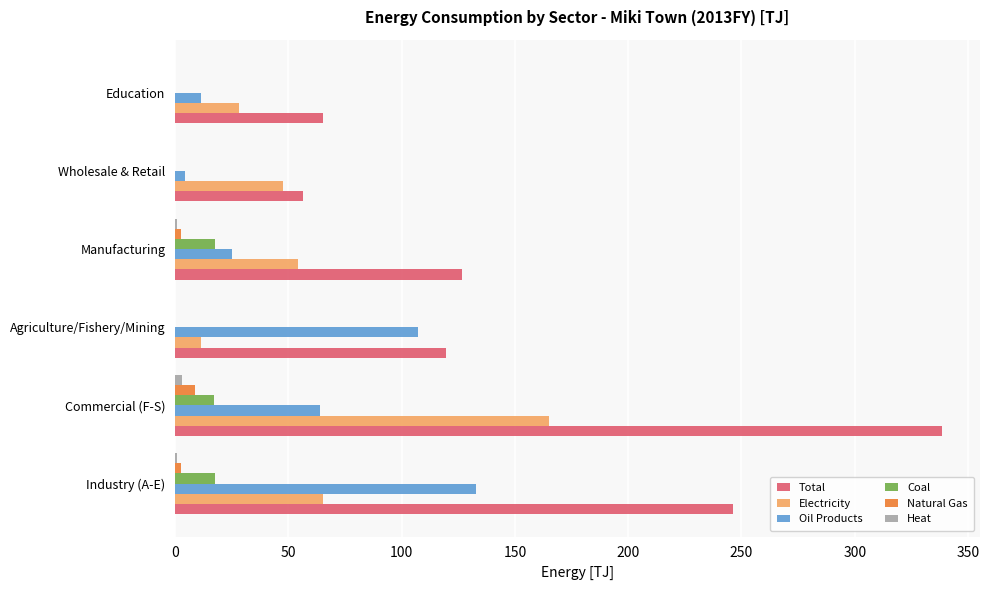

How many distinct data groups are displayed?

6